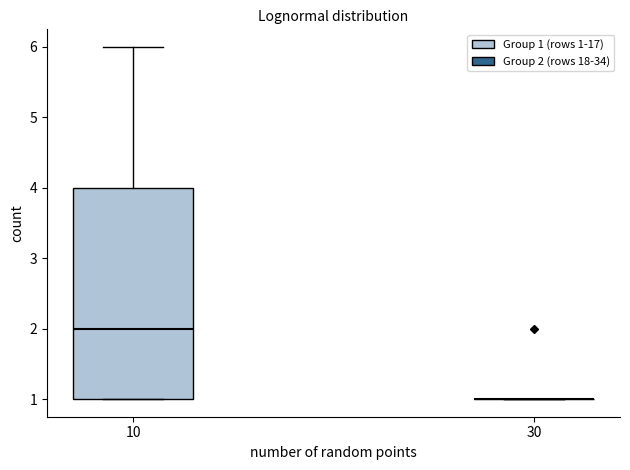

Where does the upper whisker of the box at x = 10 end on the y-axis? The values are not printed on the chart, so give them approximately, as read against the axis.

6